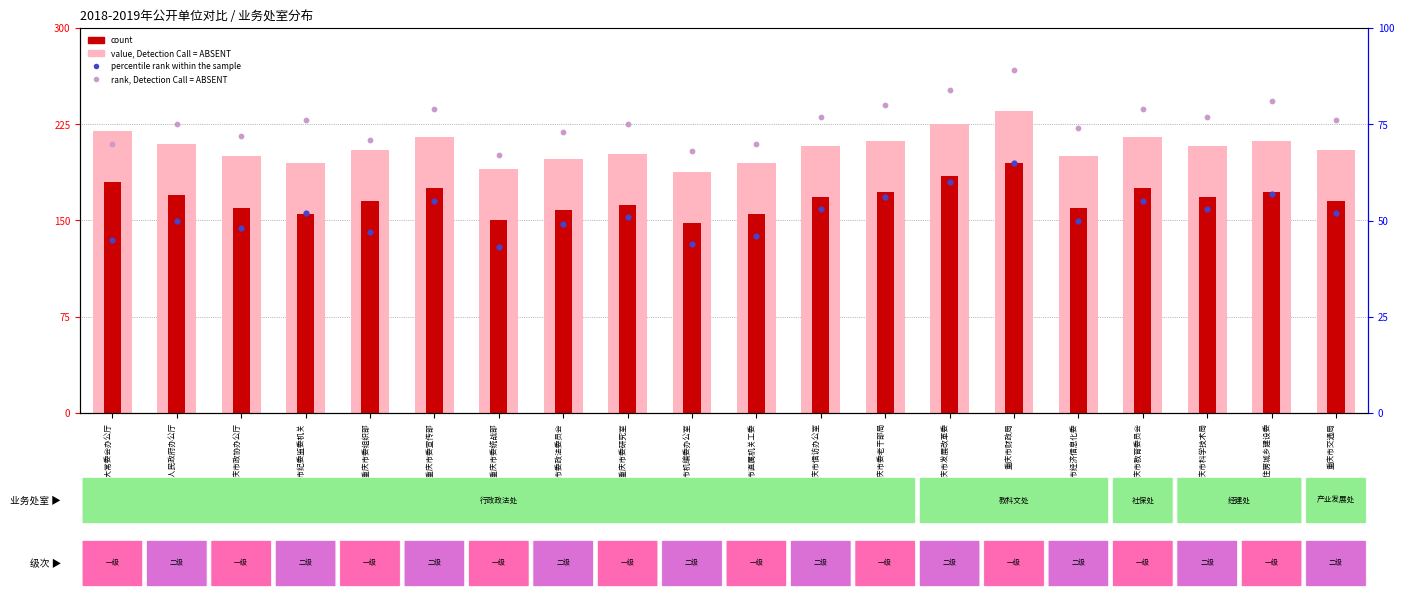

Is the value of rank, Detection Call = ABSENT at 重庆市人大常委会办公厅 greater than the value of percentile rank within the sample at 重庆市机编委办公室?

Yes